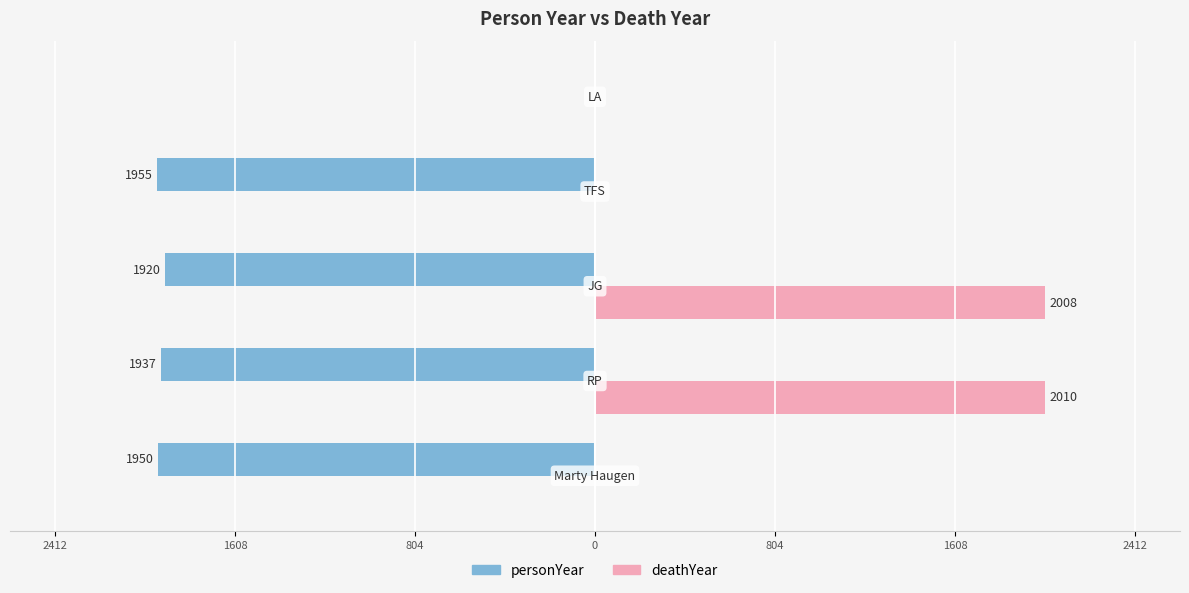

The value of deathYear at 804 is 2008. True or false?

True